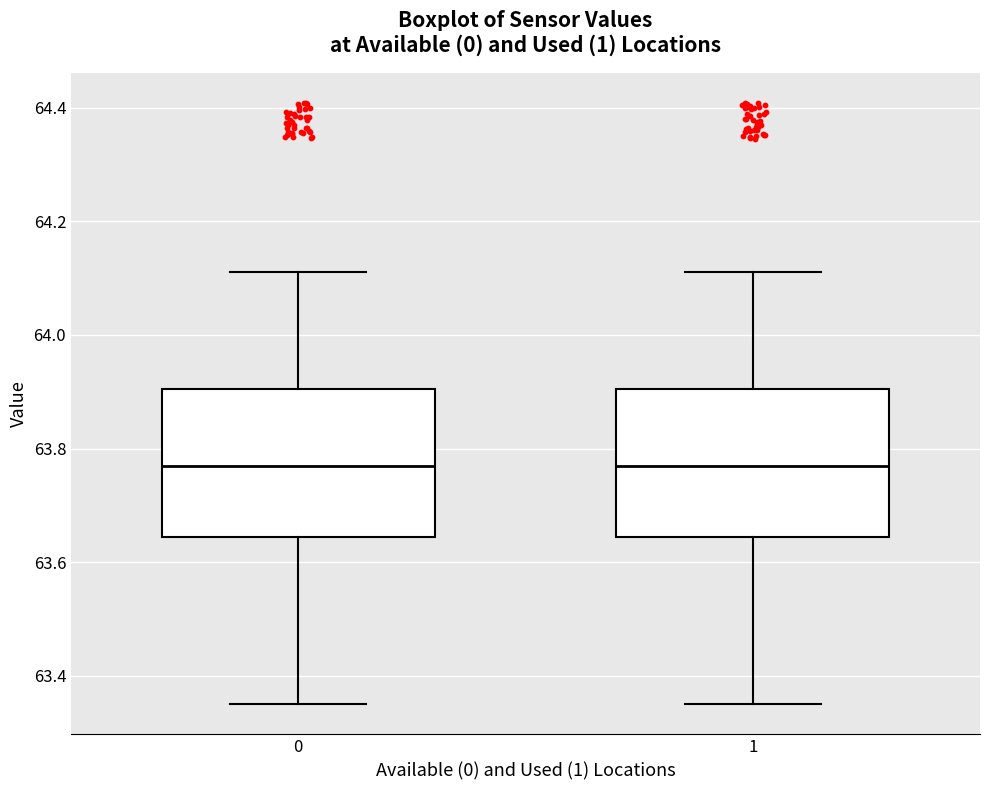

Reading left to right, transcribe this box plot: for each box, give where its median line is, the range the box spans, and where its two whiskers end, as read against the y-axis. The values are not printed on the chart, so give them approximately, as read against the axis.

0: median 63.78, box 63.64 to 63.90, whiskers 63.36 to 64.12
1: median 63.78, box 63.64 to 63.90, whiskers 63.36 to 64.12